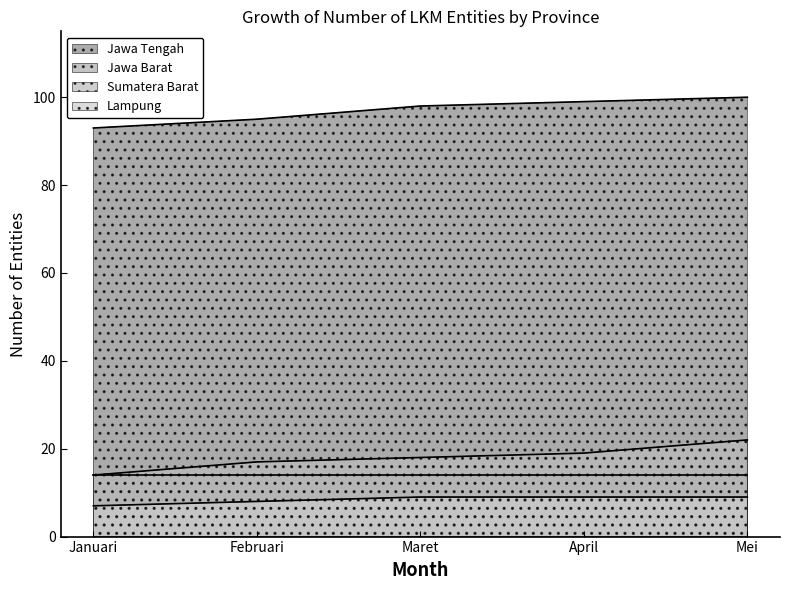

The value of Jawa Tengah at Februari is 164. True or false?

False